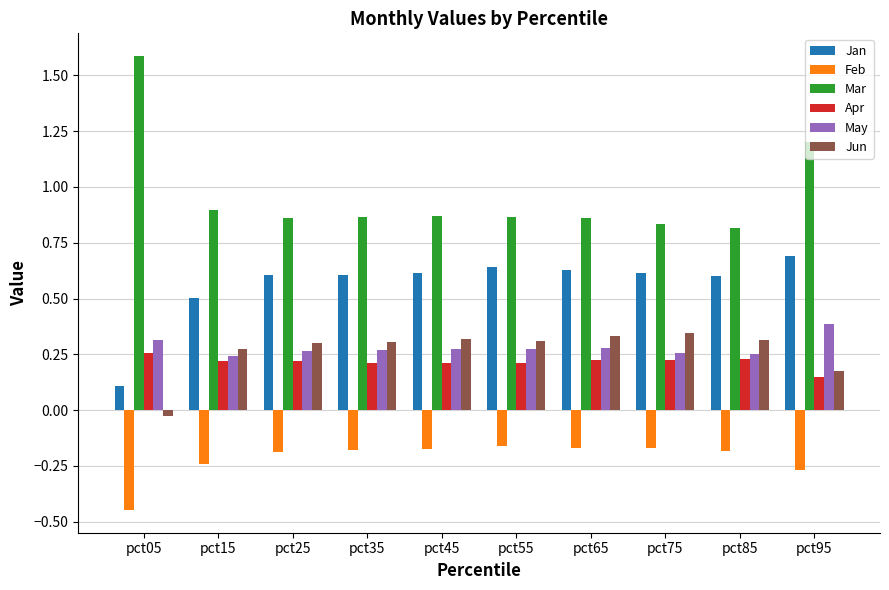

At which category does the chart reach its peak across all series?

pct05